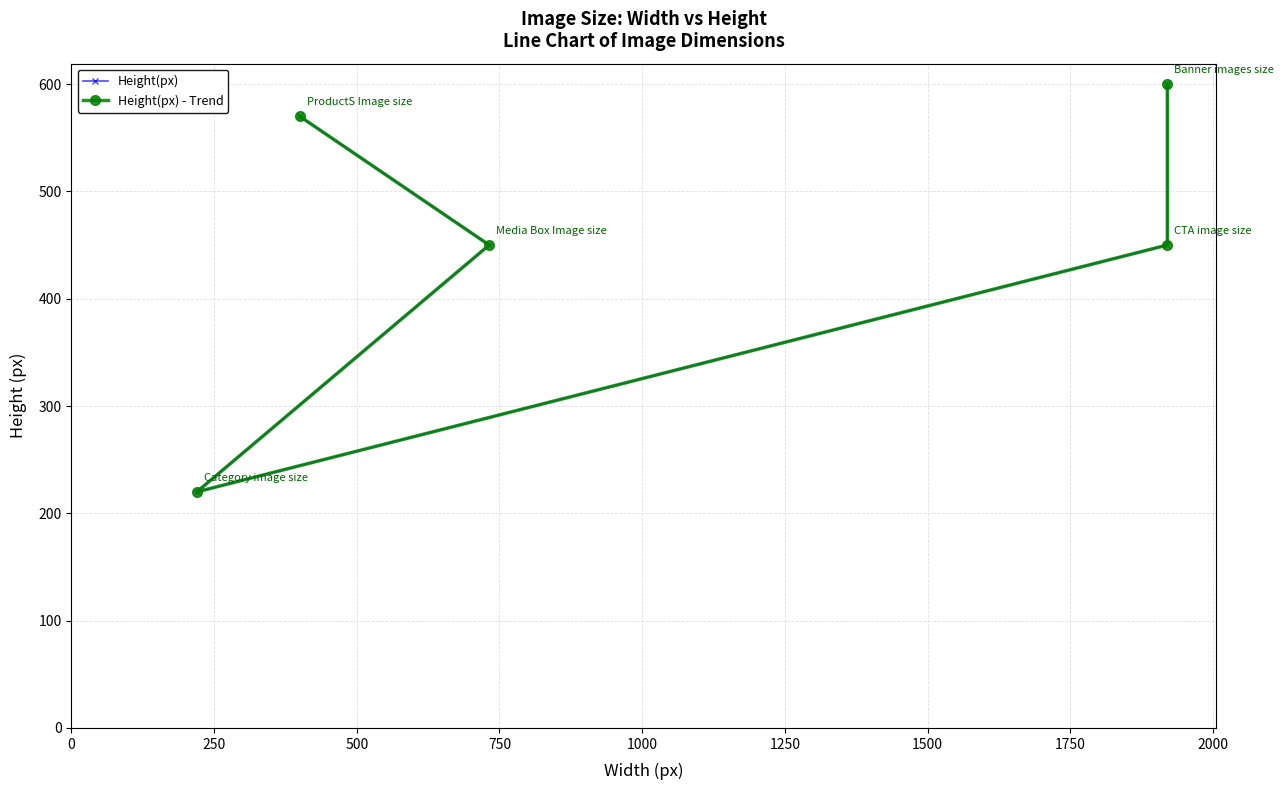

What is the highest value of the Height(px) - Trend series?

600